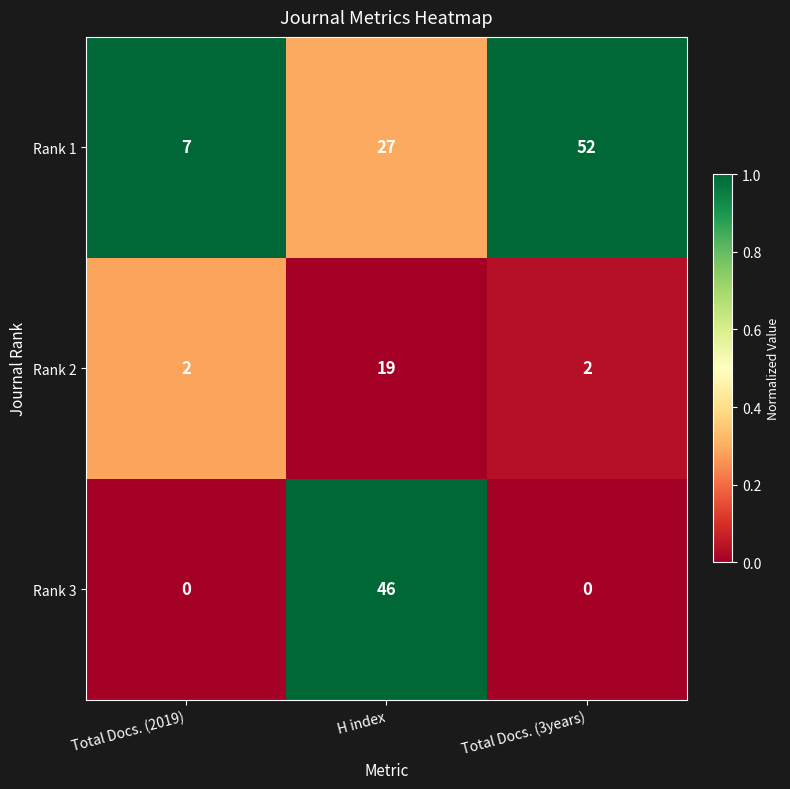

What is the difference between the highest and lowest values at Total Docs. (3years)?

52